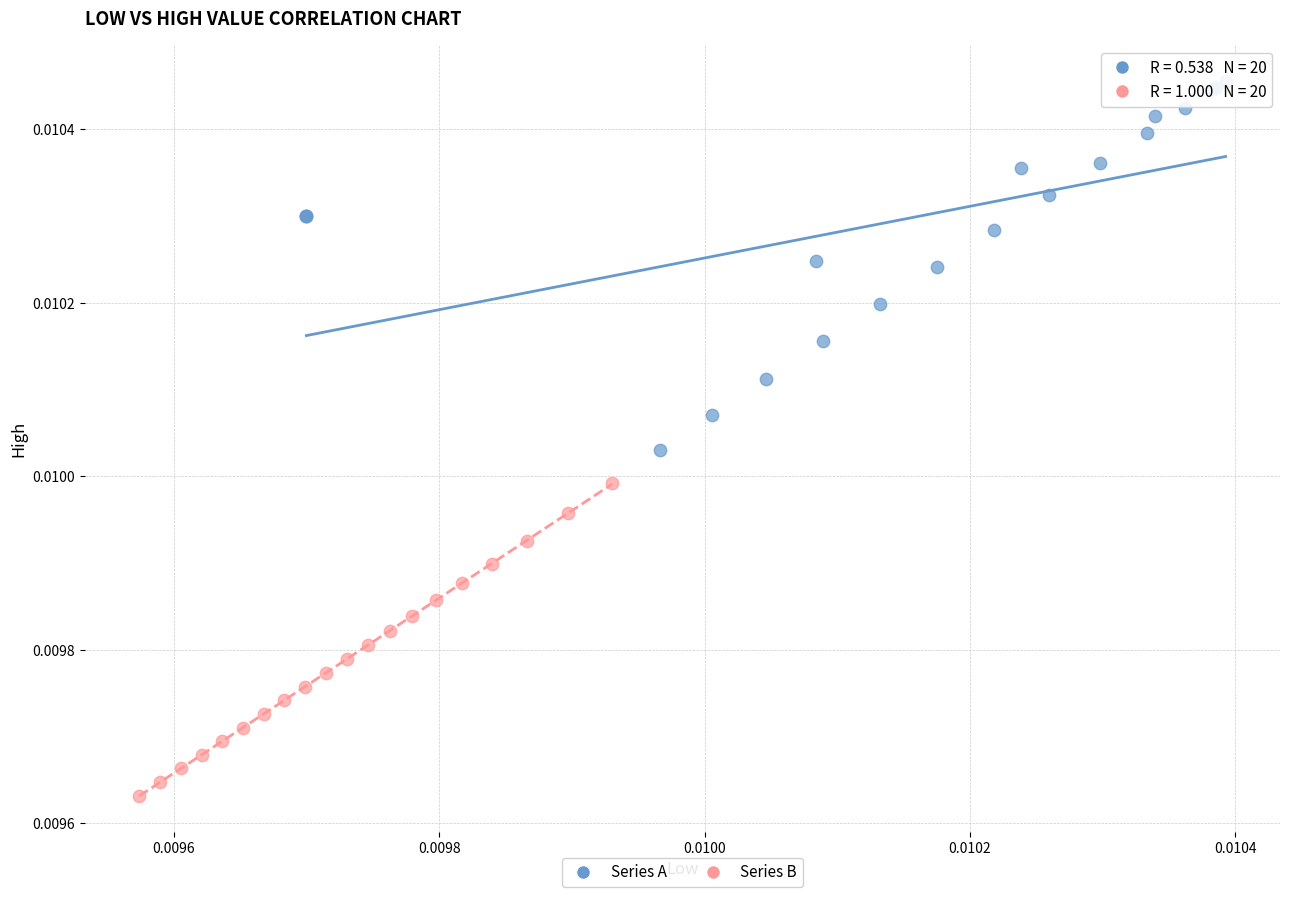

What are all the series names shown in the legend?

Series A, Series B